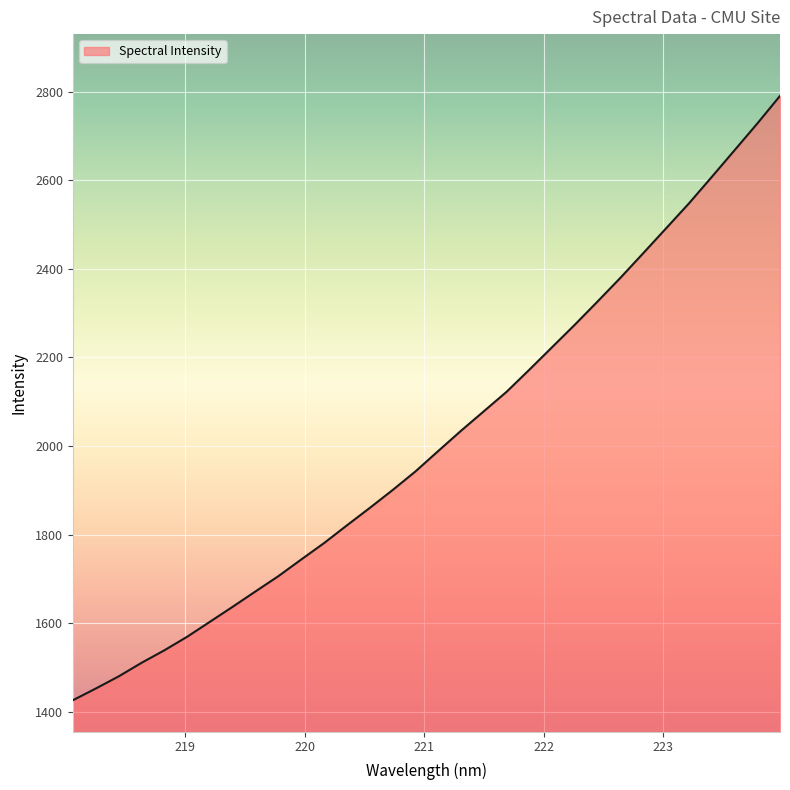

What is the smallest value displayed?

1426.1